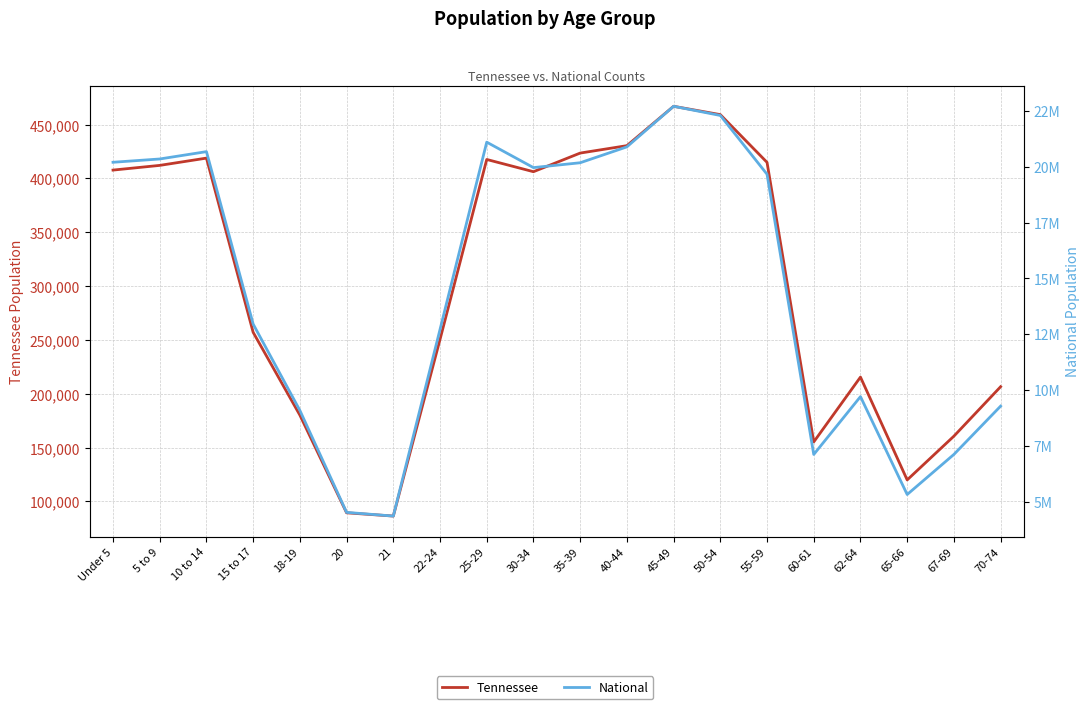

True or false: National and Tennessee cross at least once.

False